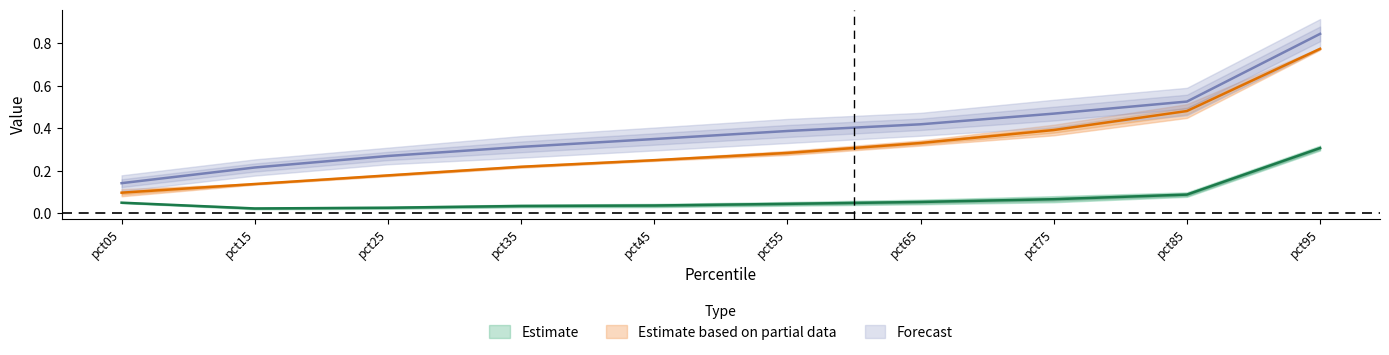

True or false: May and Mar cross at least once.

False